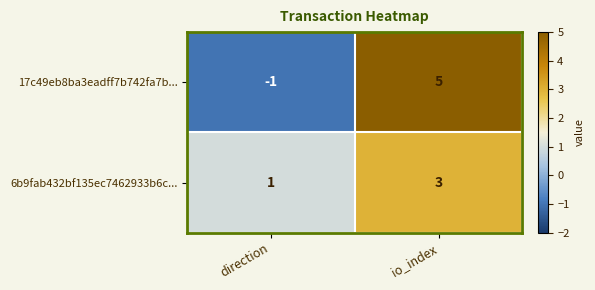

What is the sum of all 6b9fab432bf135ec7462933b6c... values?

4